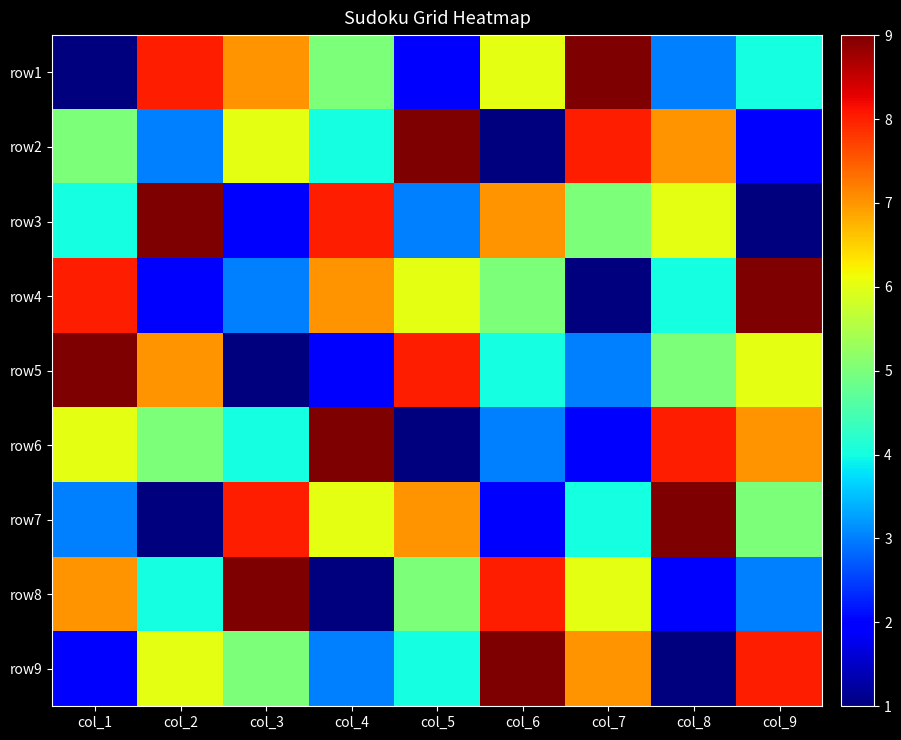

At how many categories does at least one series exceed 8?

9